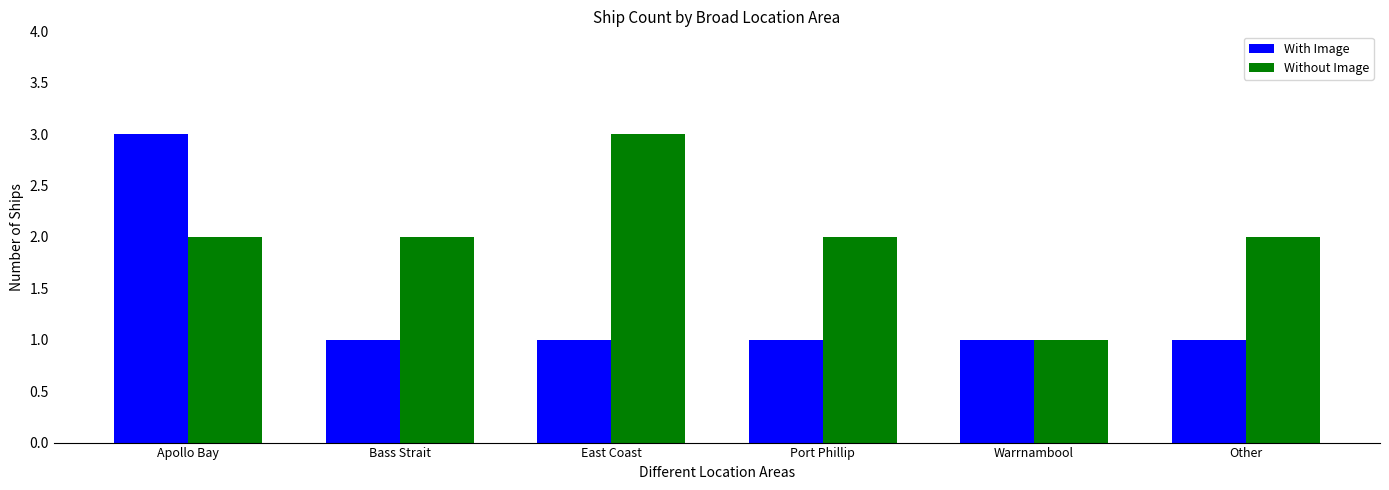

At Port Phillip, list the series in order from smallest to largest.

With Image, Without Image